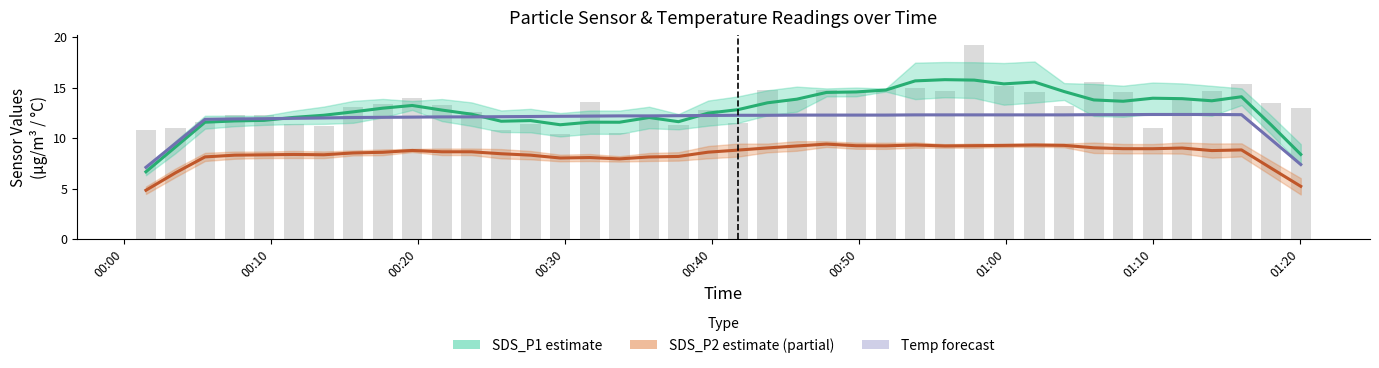

What is the value of the SDS_P1 estimate bar at the 7th from the left?

12.3